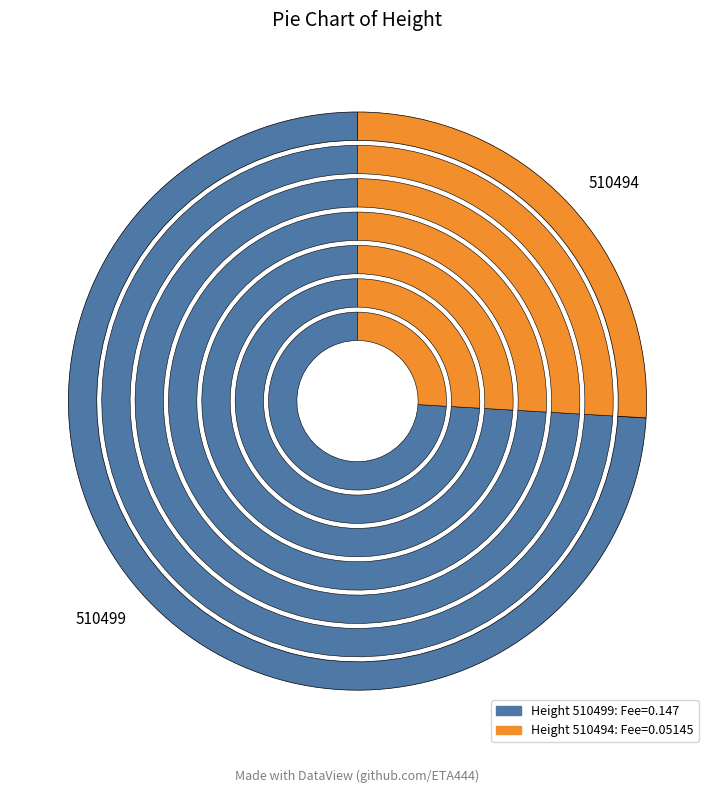

Rank the categories by value from lowest to highest.

510494, 510499